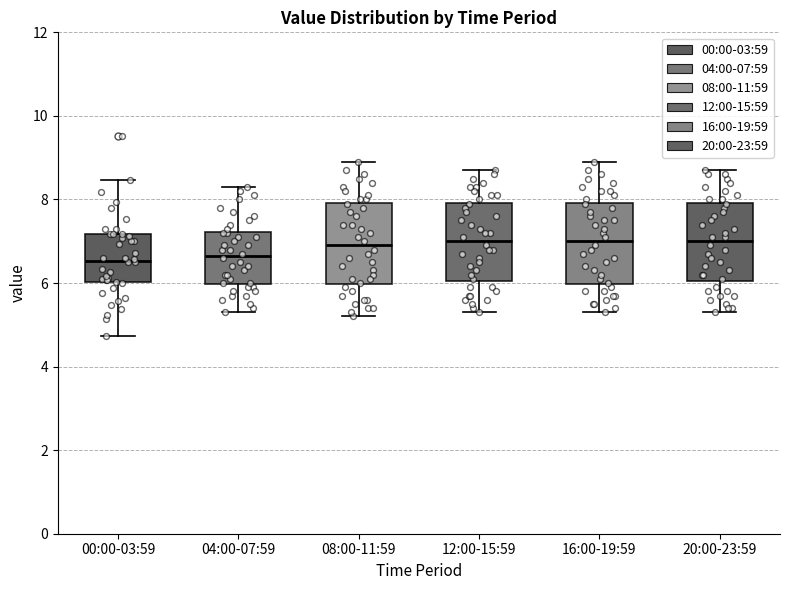

Reading left to right, transcribe this box plot: for each box, give where its median line is, the range the box spans, and where its two whiskers end, as read against the y-axis. The values are not printed on the chart, so give them approximately, as read against the axis.

00:00-03:59: median 6.6, box 6.0 to 7.2, whiskers 4.8 to 8.4
04:00-07:59: median 6.6, box 6.0 to 7.2, whiskers 5.4 to 8.4
08:00-11:59: median 7.0, box 6.0 to 8.0, whiskers 5.2 to 9.0
12:00-15:59: median 7.0, box 6.0 to 8.0, whiskers 5.4 to 8.8
16:00-19:59: median 7.0, box 6.0 to 8.0, whiskers 5.4 to 9.0
20:00-23:59: median 7.0, box 6.0 to 8.0, whiskers 5.4 to 8.8